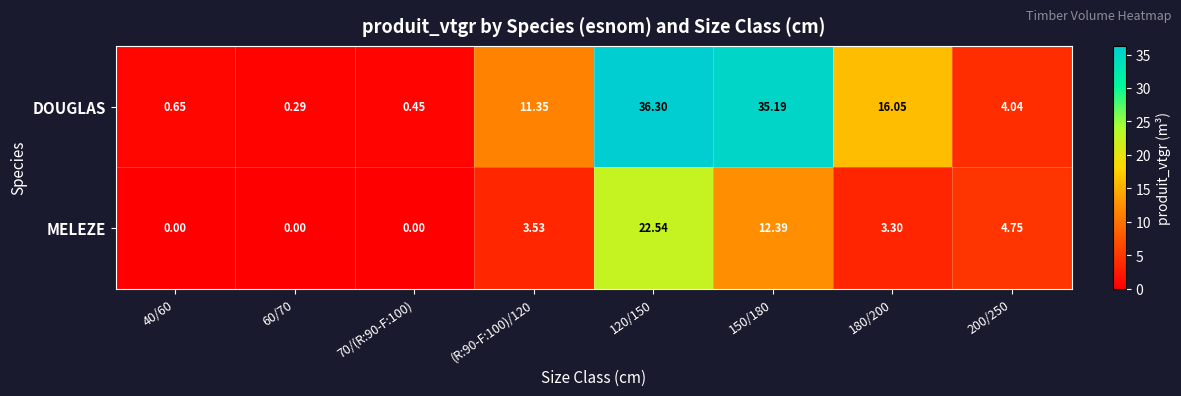

What is the spread (max minus min) of values at (R:90-F:100)/120?

7.8